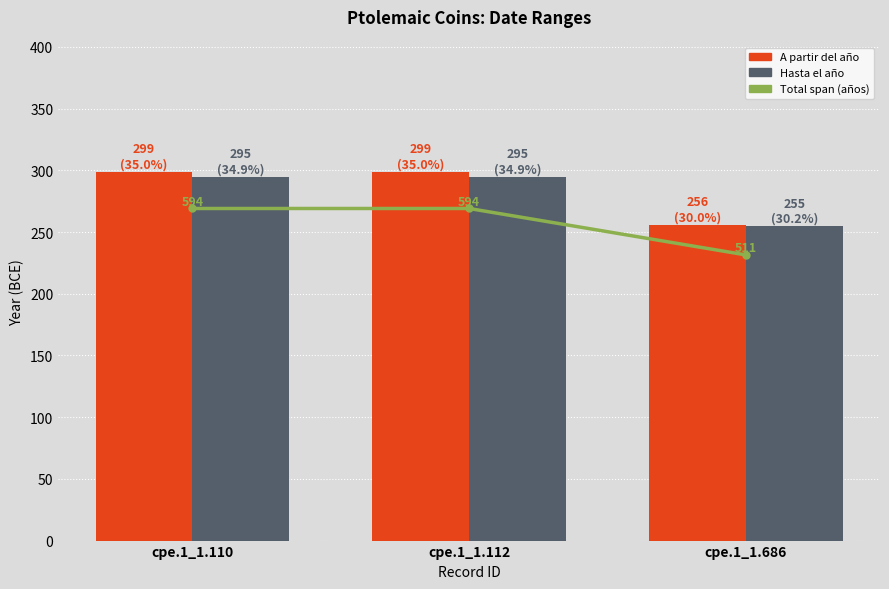

Between cpe.1_1.112 and cpe.1_1.110, which is larger?

cpe.1_1.112